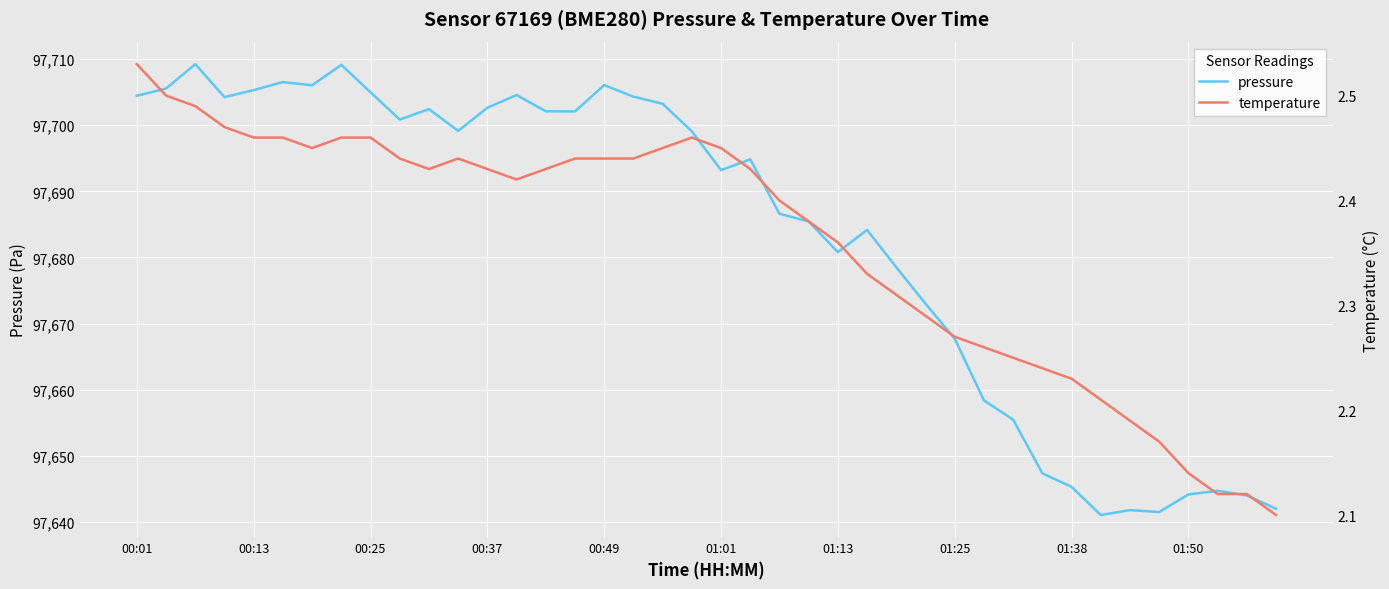

True or false: temperature has a value of 1.4 at 00:01.

False